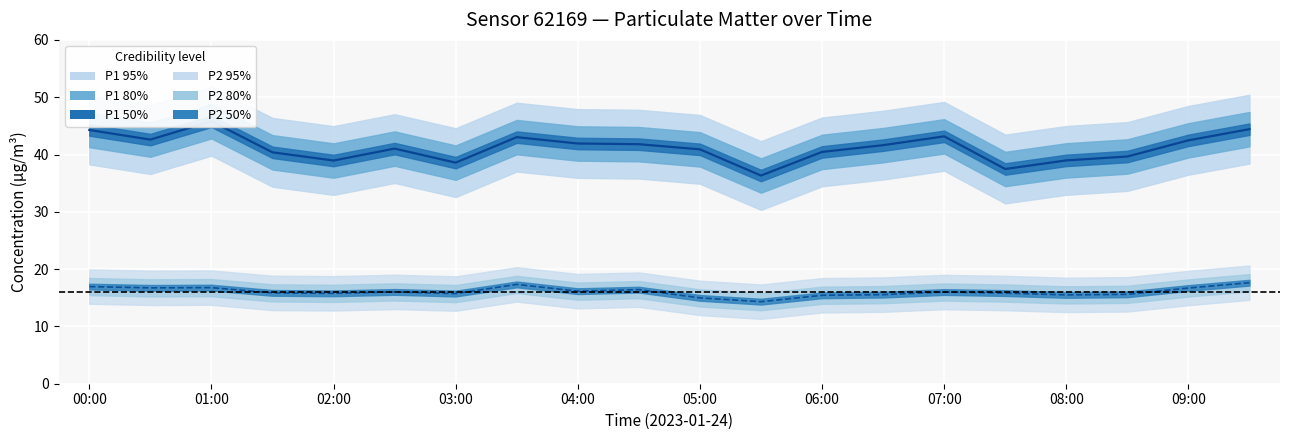

Where does the P2 median series first go above 16?

00:00